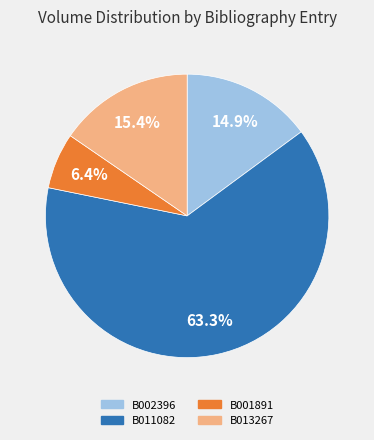

Which category has the biggest portion of the pie?

B011082